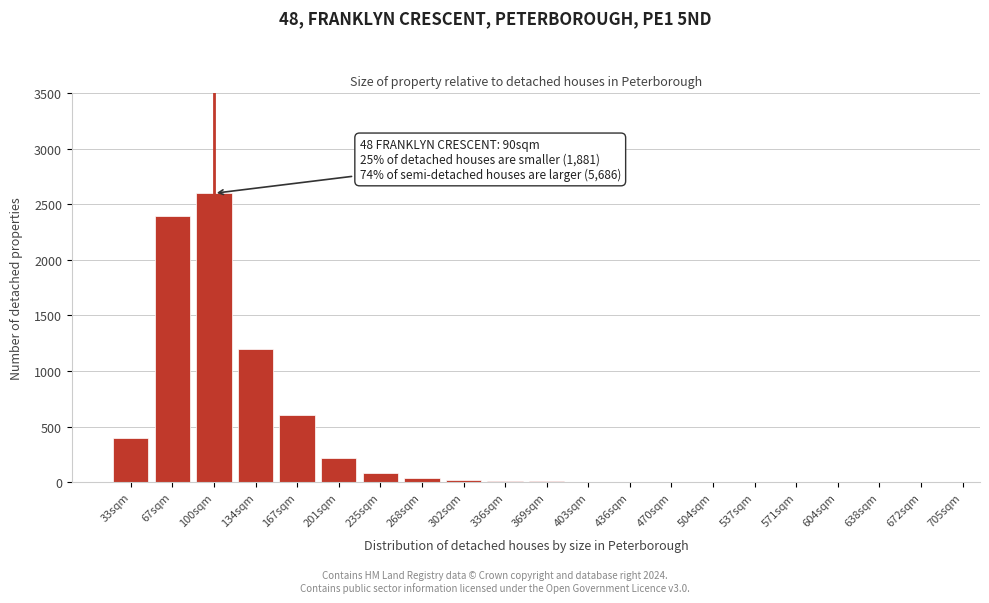

What is the ratio of the value at 100sqm to the value at 167sqm?

4.3